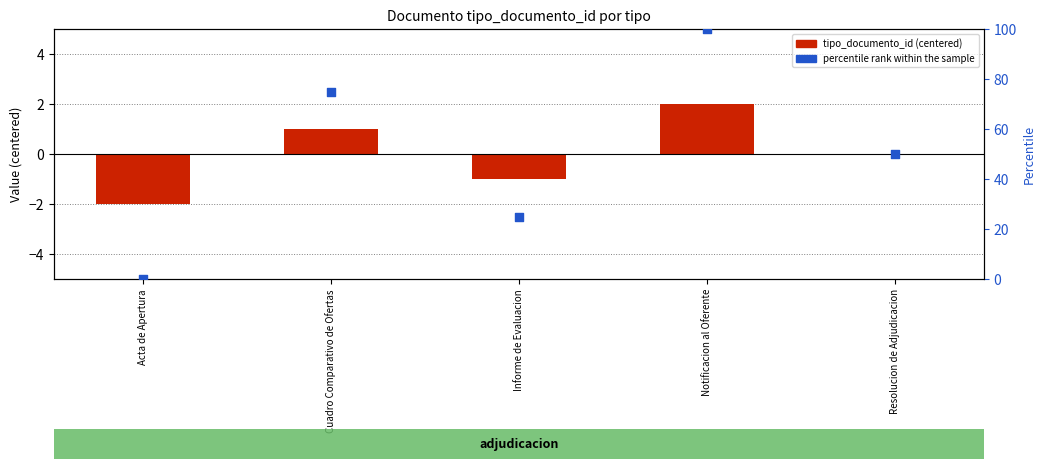

Which series has the widest spread of Y values?

percentile rank within the sample